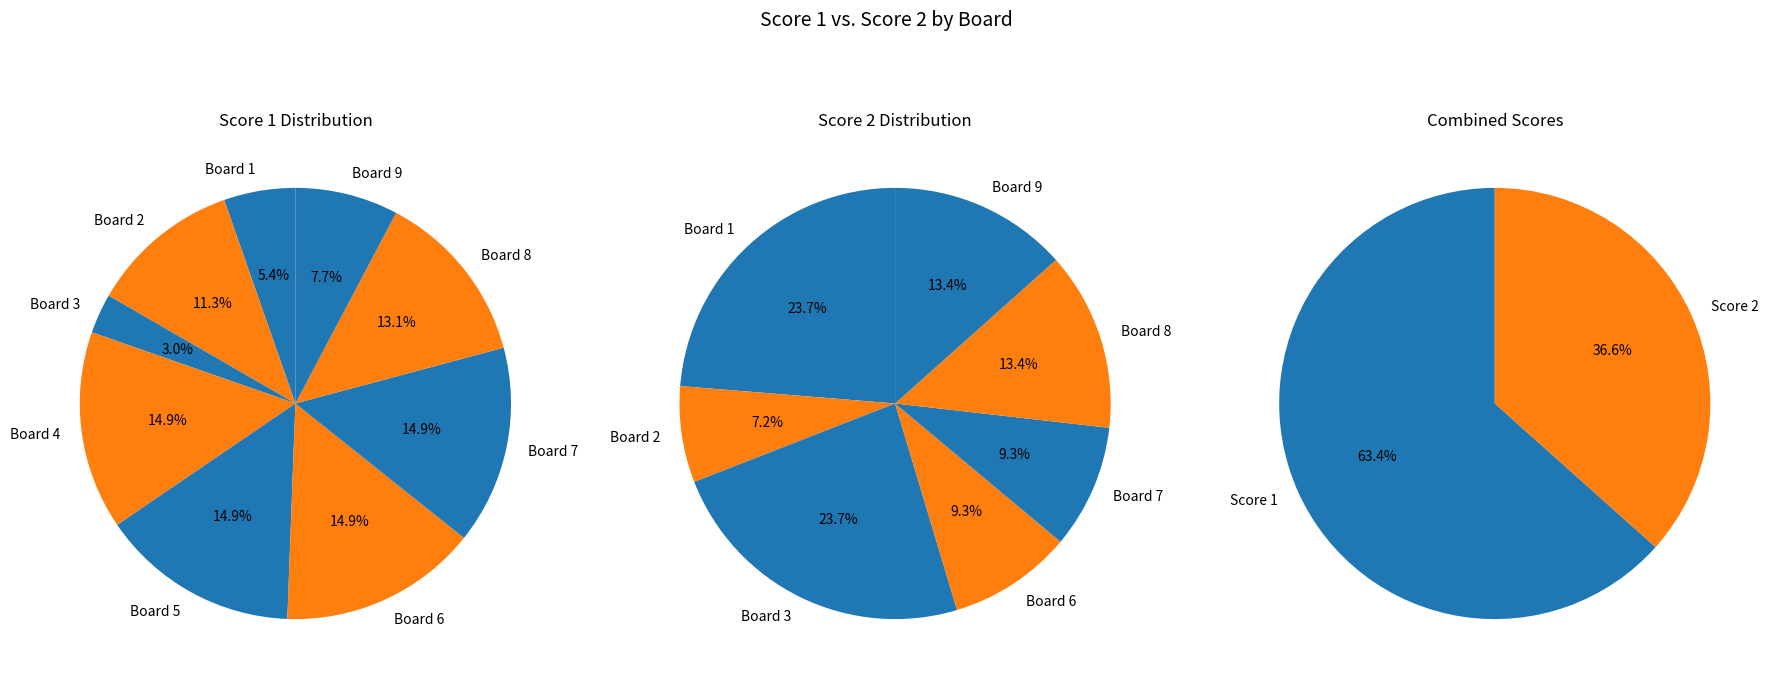

To the nearest percent, what is the average slice percentage?

11%